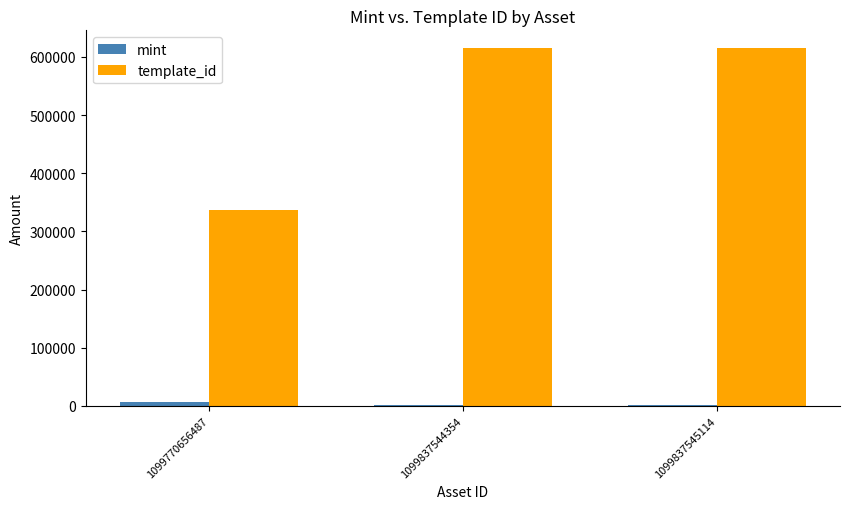

What is the highest value of the template_id series?

614960